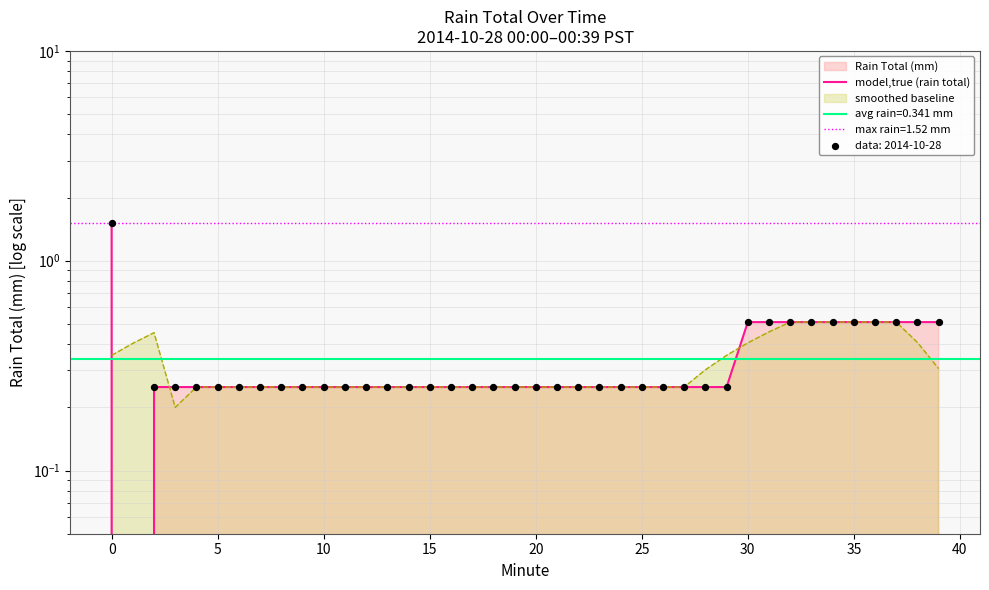

Between 30 and 17, which is larger?

30